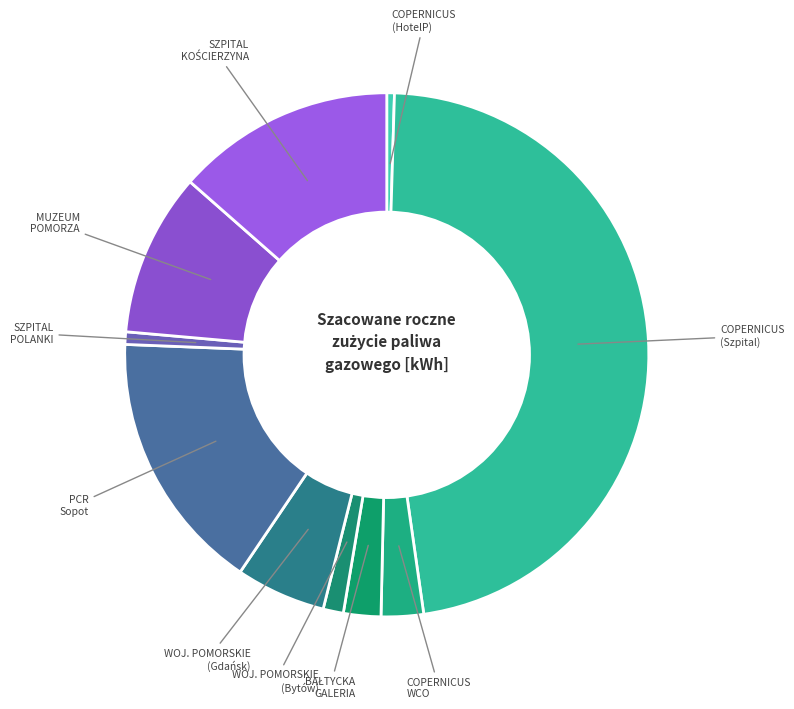

Which category has the biggest portion of the pie?

COPERNICUS (Szpital)